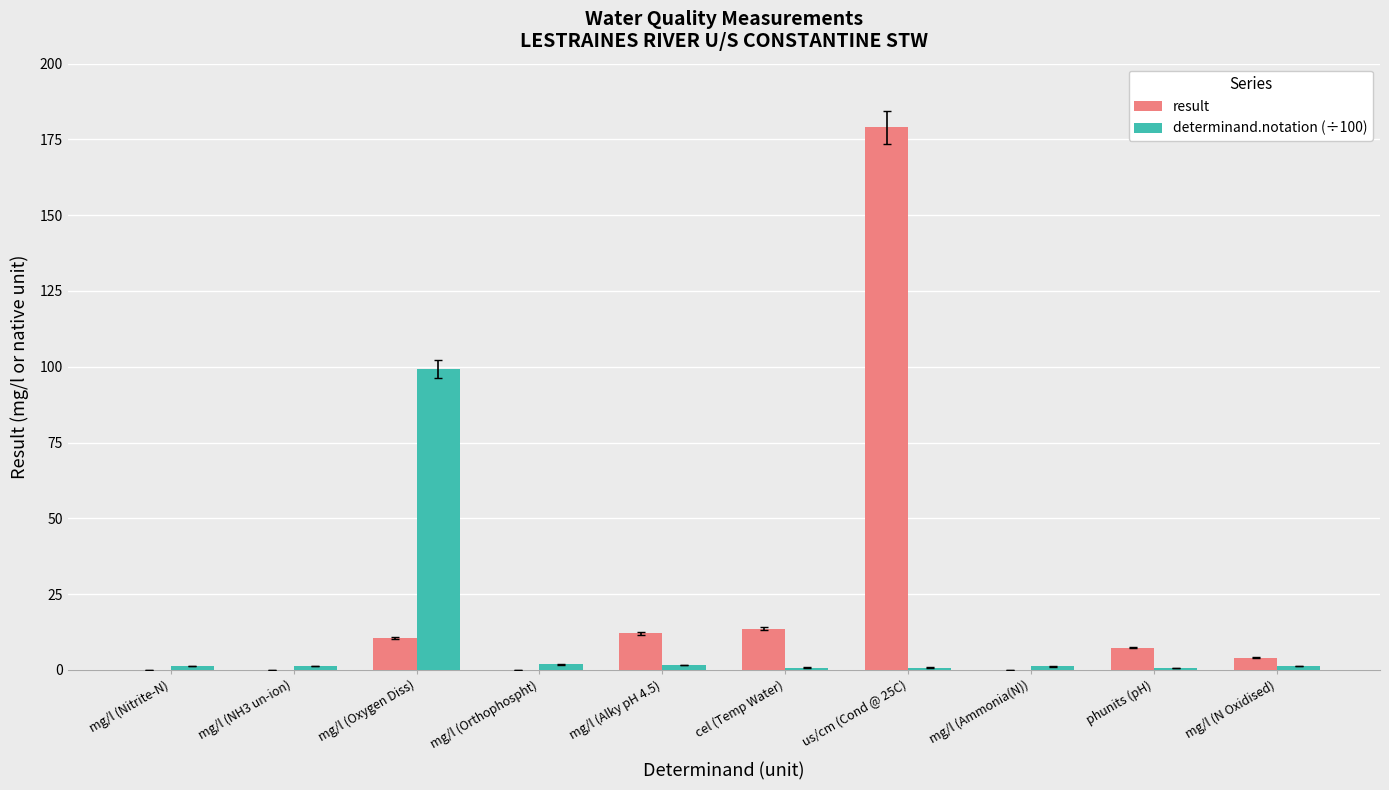

What is the sum of all result values?

226.4